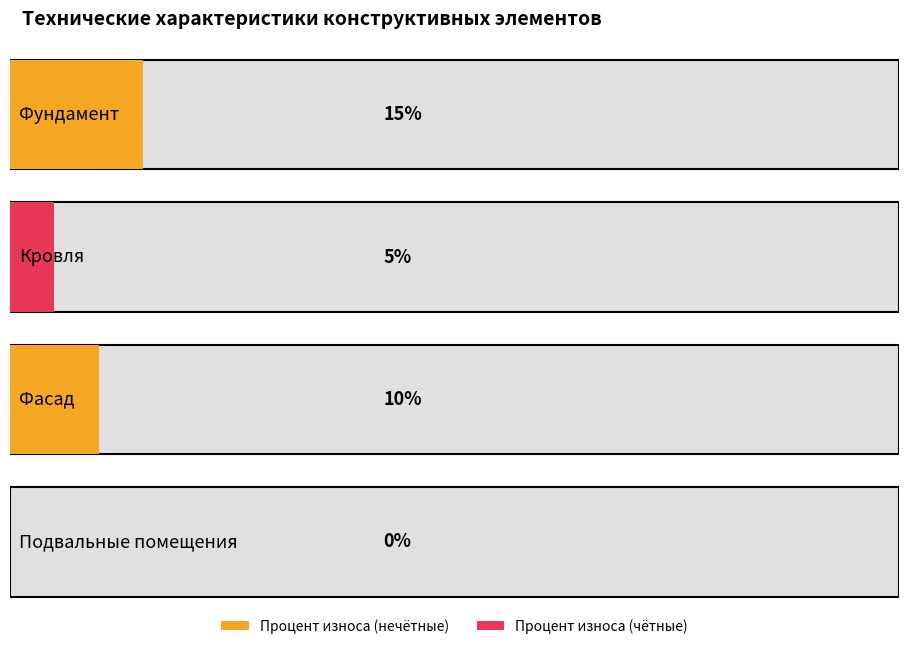

What position from the left is Фасад?

3